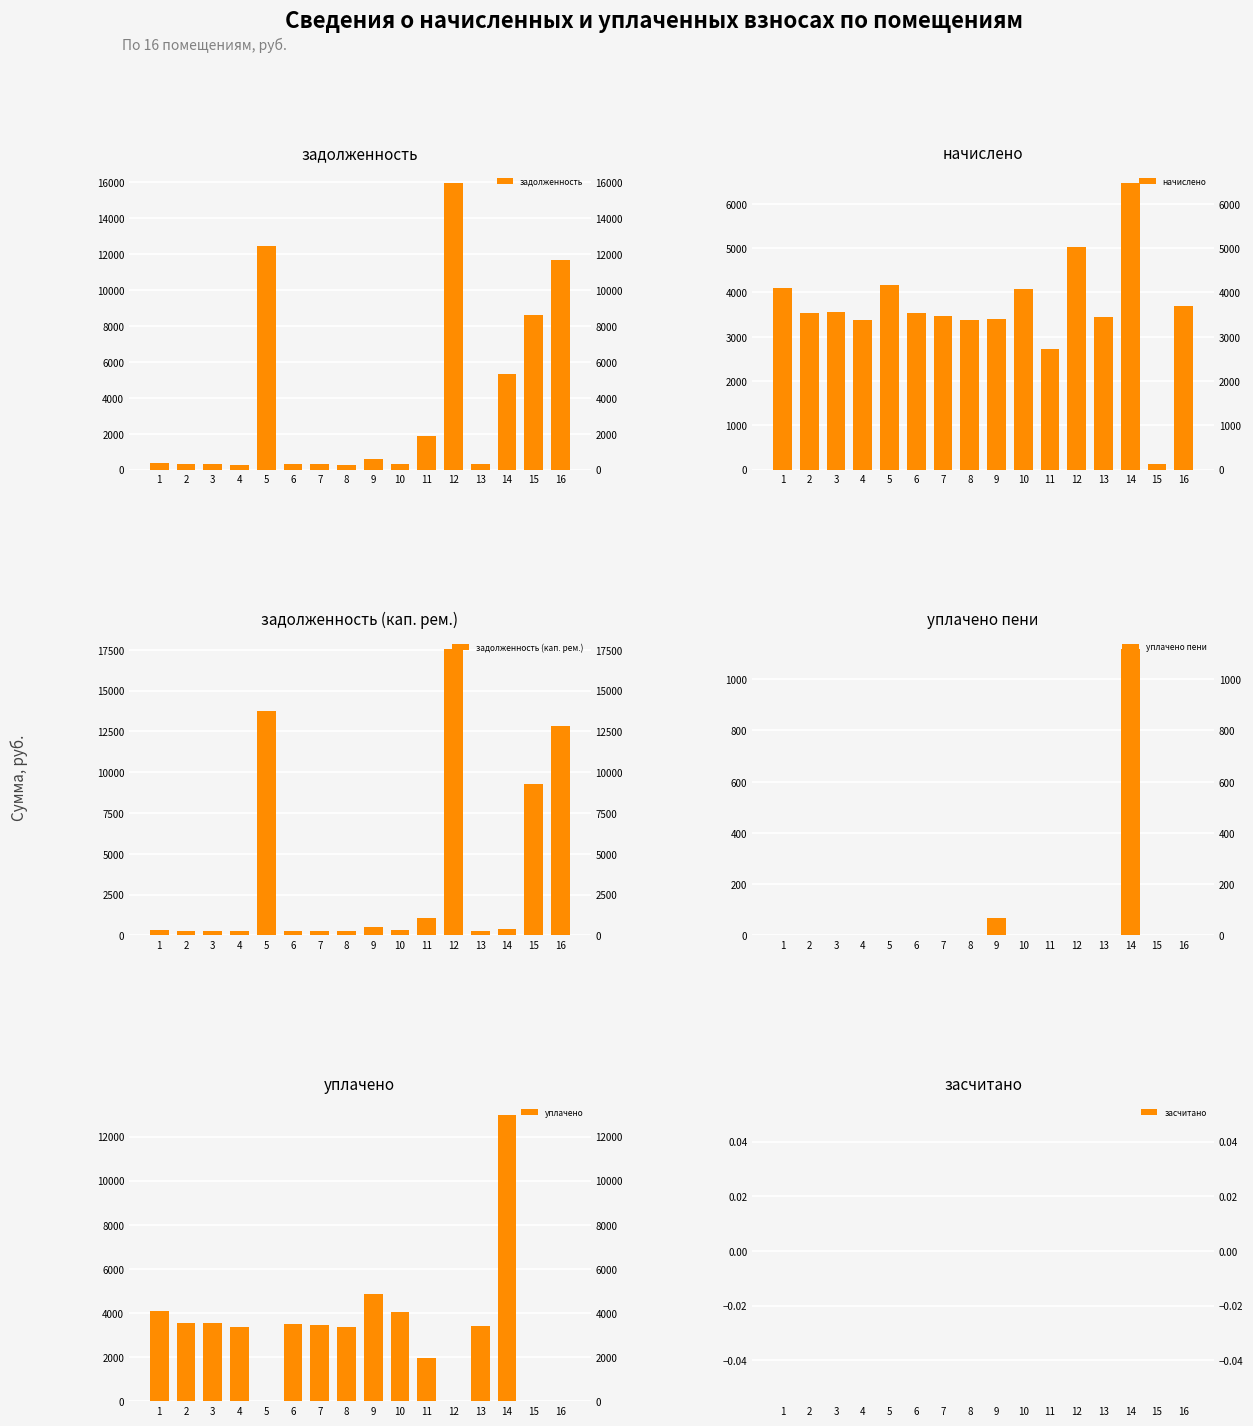

Is the value of начислено at 6 greater than the value of уплачено at 9?

No